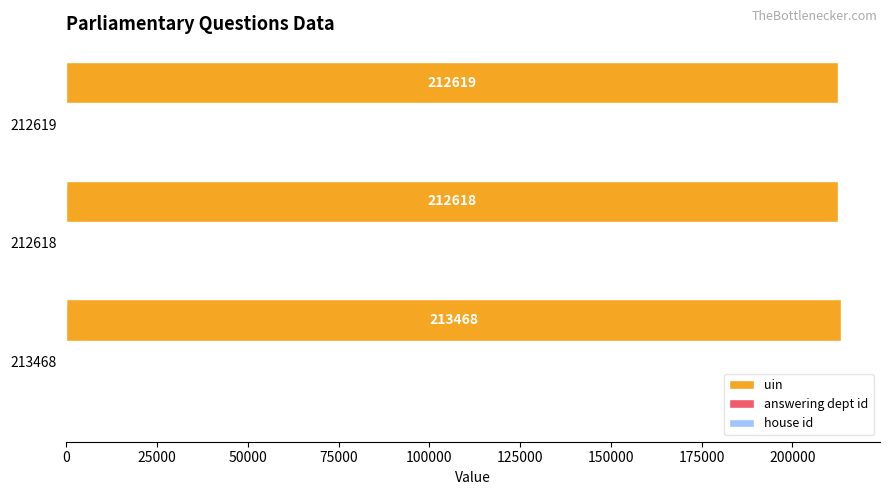

True or false: uin has a value of 315343 at 212619.

False